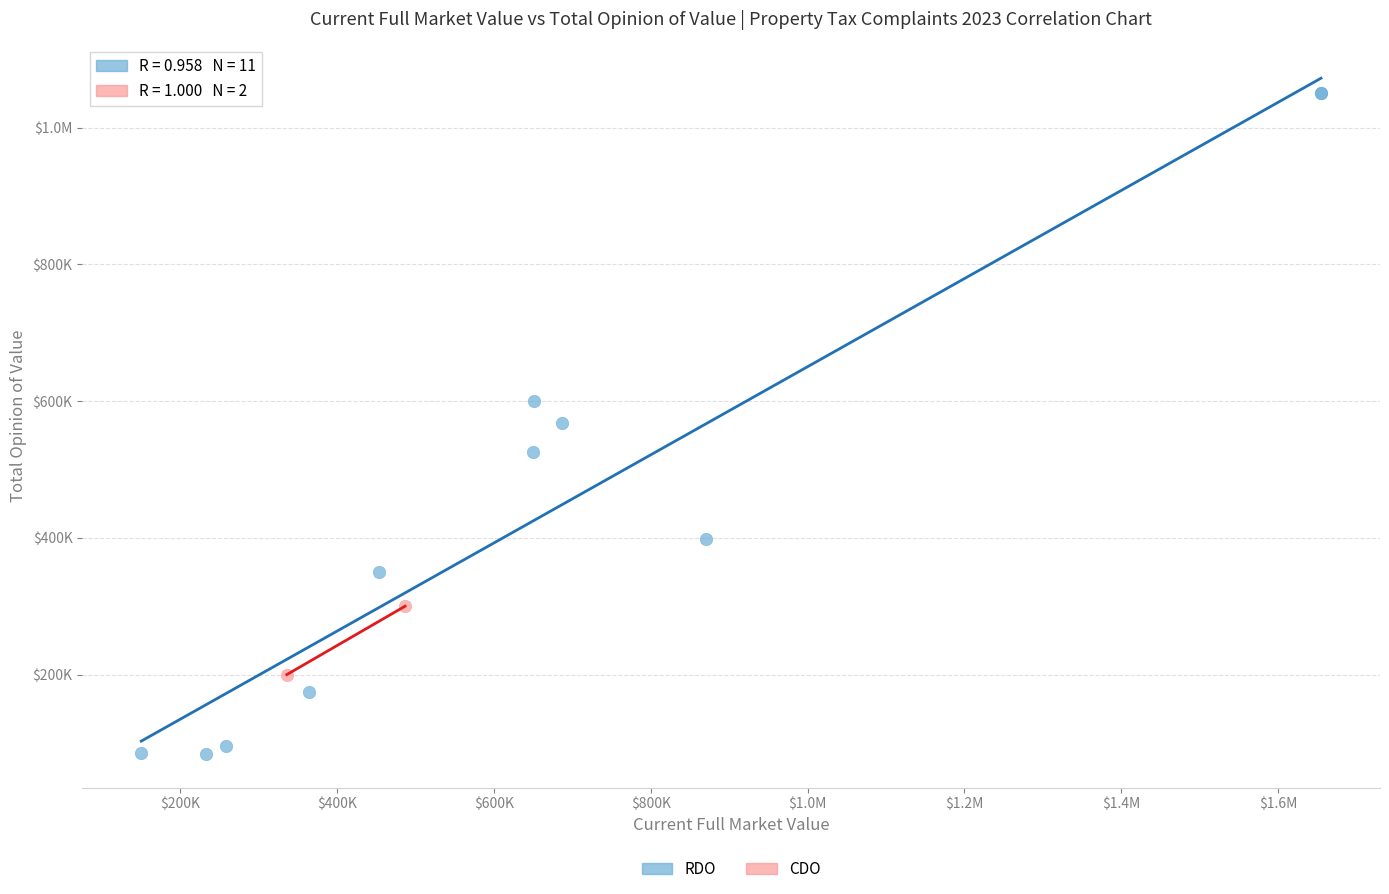

What are all the series names shown in the legend?

RDO, CDO